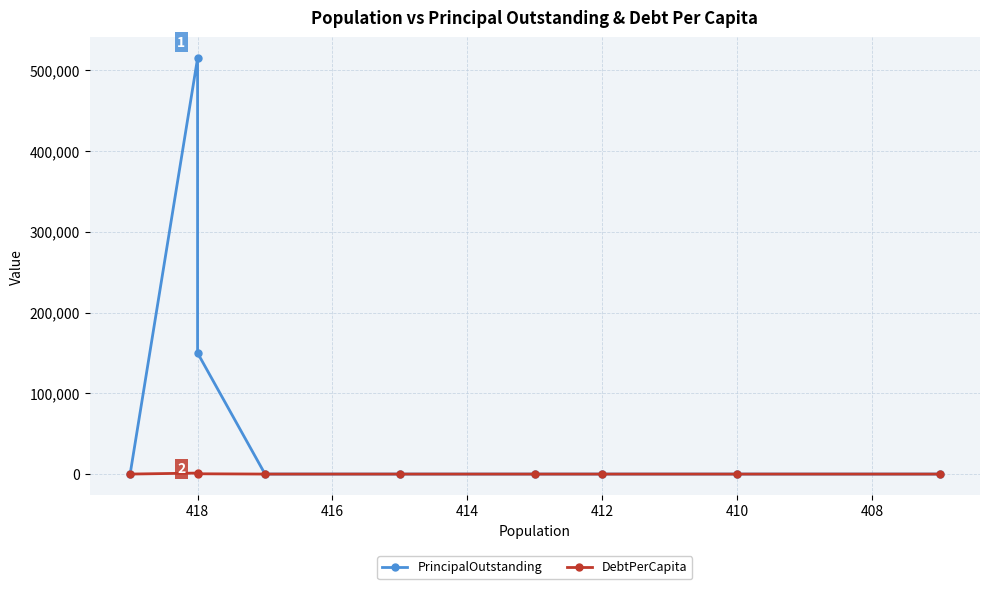

Is this an area chart (filled region under the line)?

No